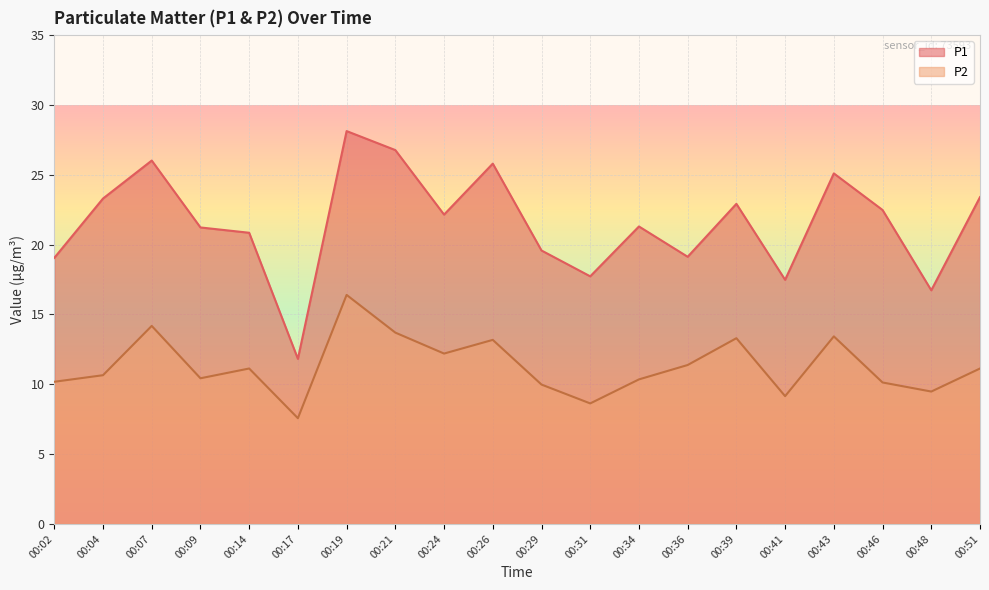

True or false: P2 and P1 intersect in this chart.

False